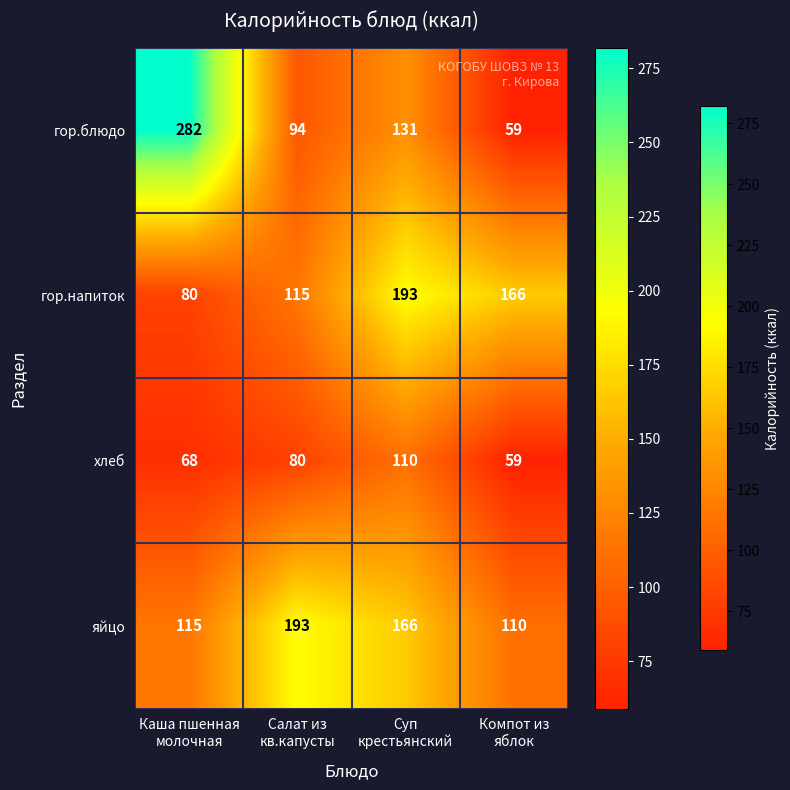

Count the гор.напиток values in the range 115 to 193.

3